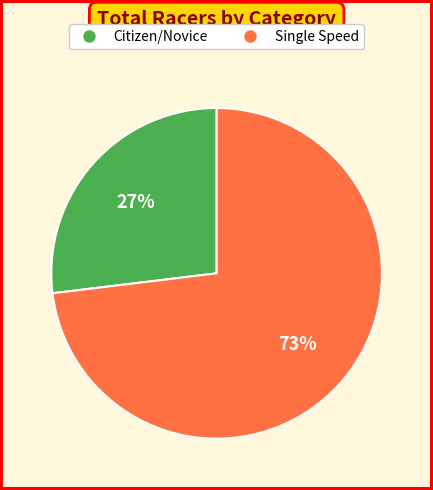

Is it true that Single Speed is 73% of the pie?

True